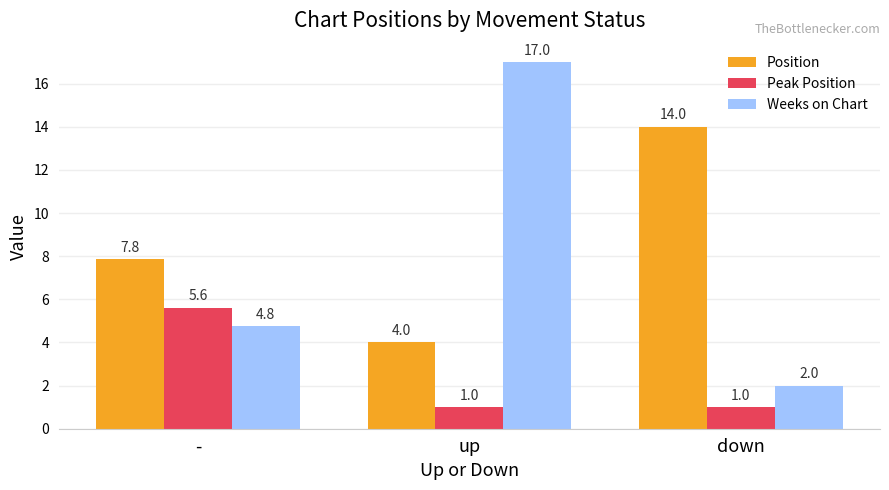

Which series changed the most between up and down?

Weeks on Chart